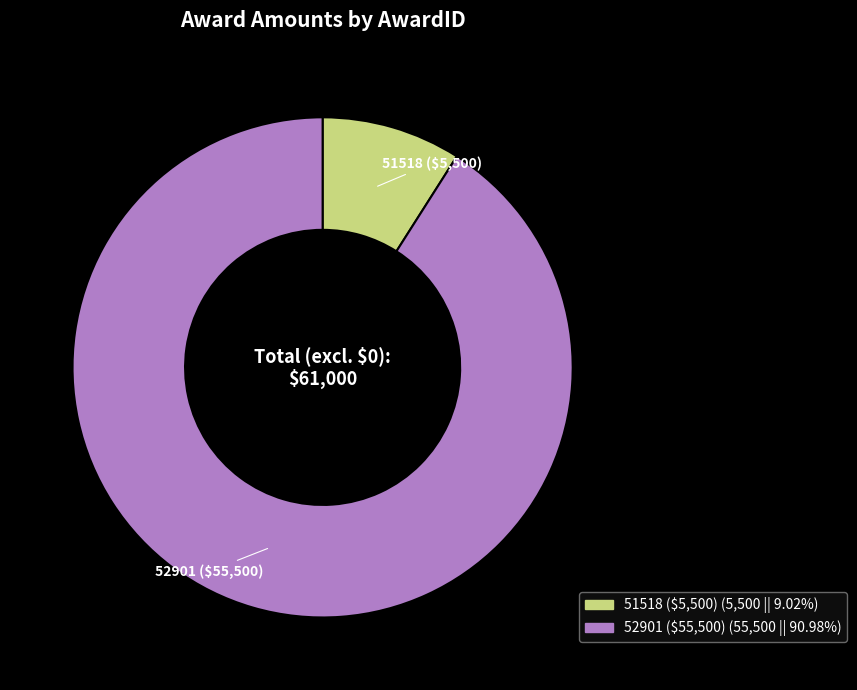

Is there any slice that represents more than half of the pie?

Yes